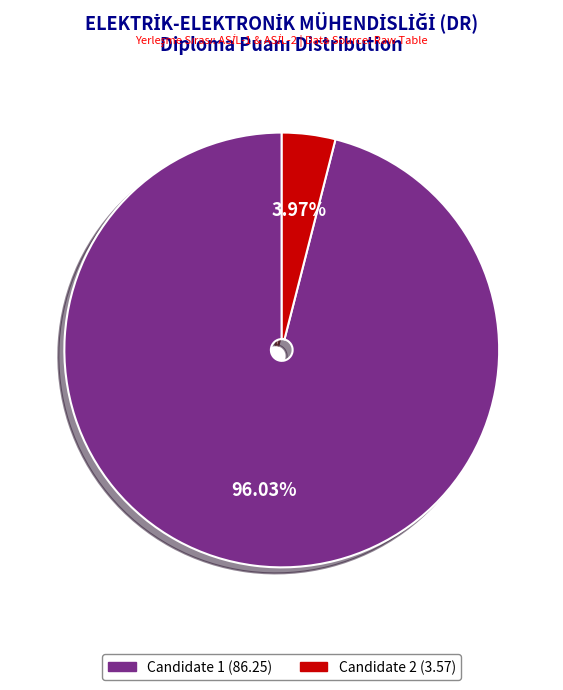

Is there any slice that represents more than half of the pie?

Yes